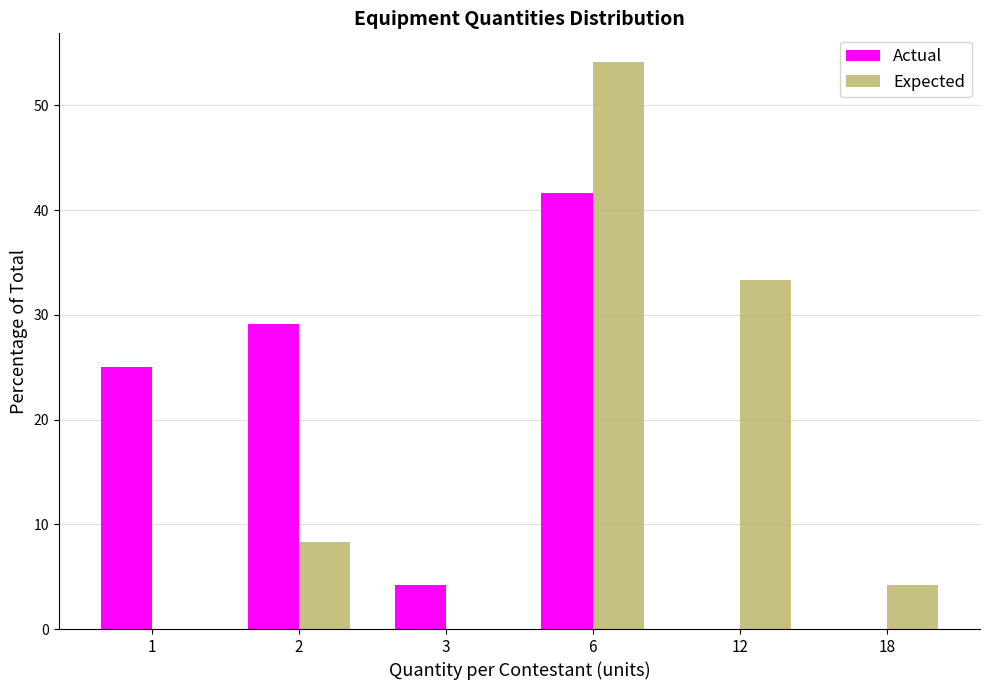

Where is Expected nearest to the value 27?

12